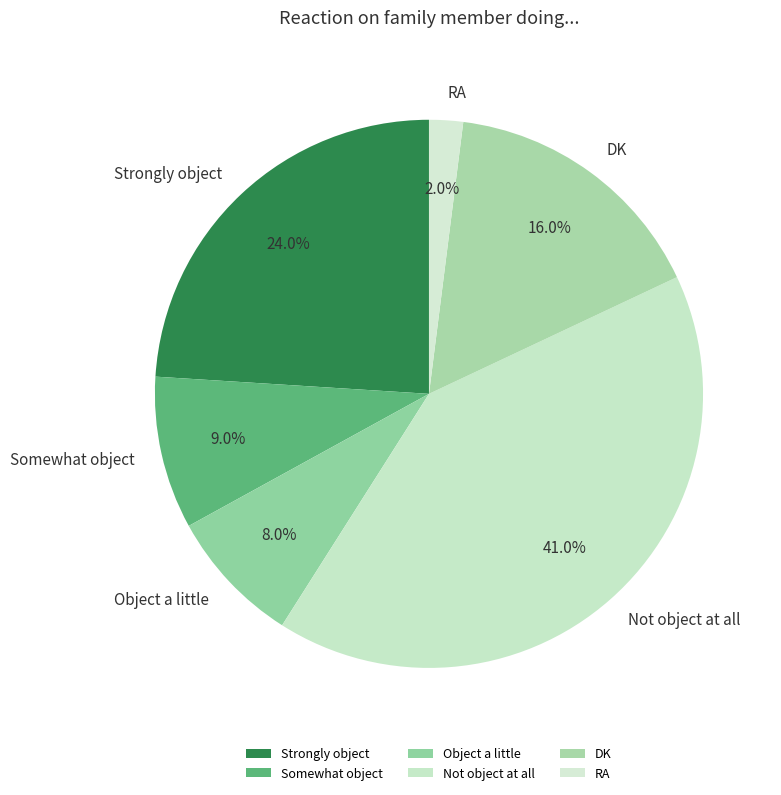

To the nearest percent, what percentage of the pie is DK?

16%